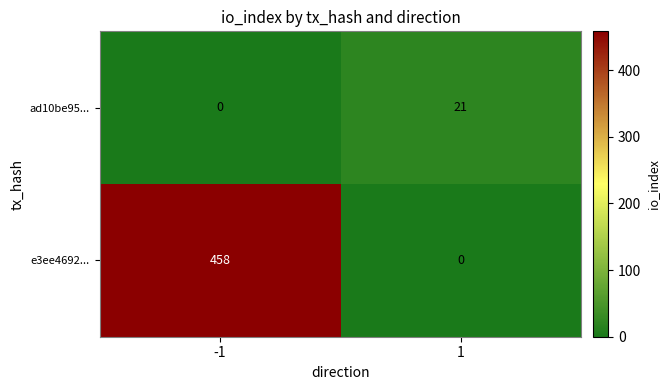

At -1, list the series in order from largest to smallest.

e3ee4692..., ad10be95...